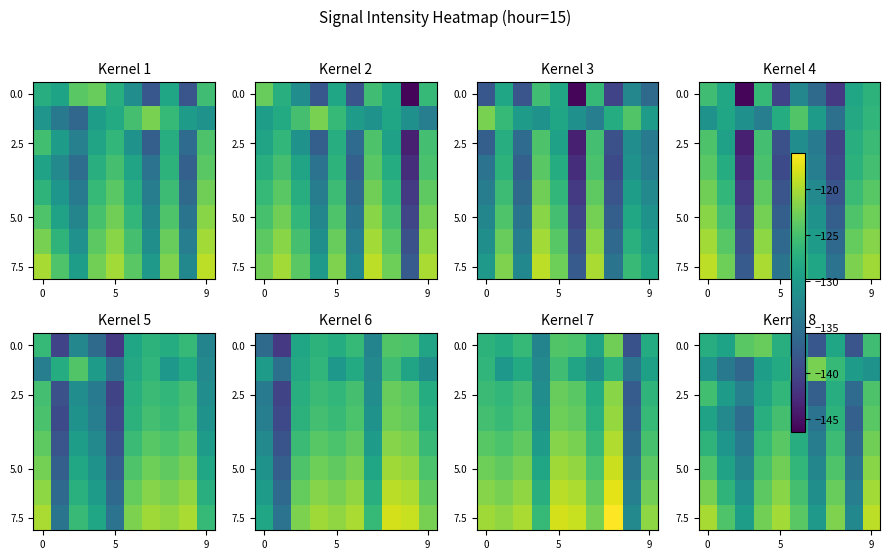

The value of 0.0 at 9 is -49.2. True or false?

False